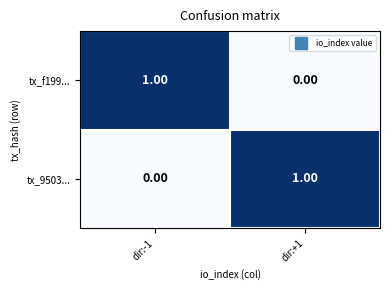

Is the value of tx_f199... at dir:+1 greater than the value of tx_9503... at dir:+1?

No